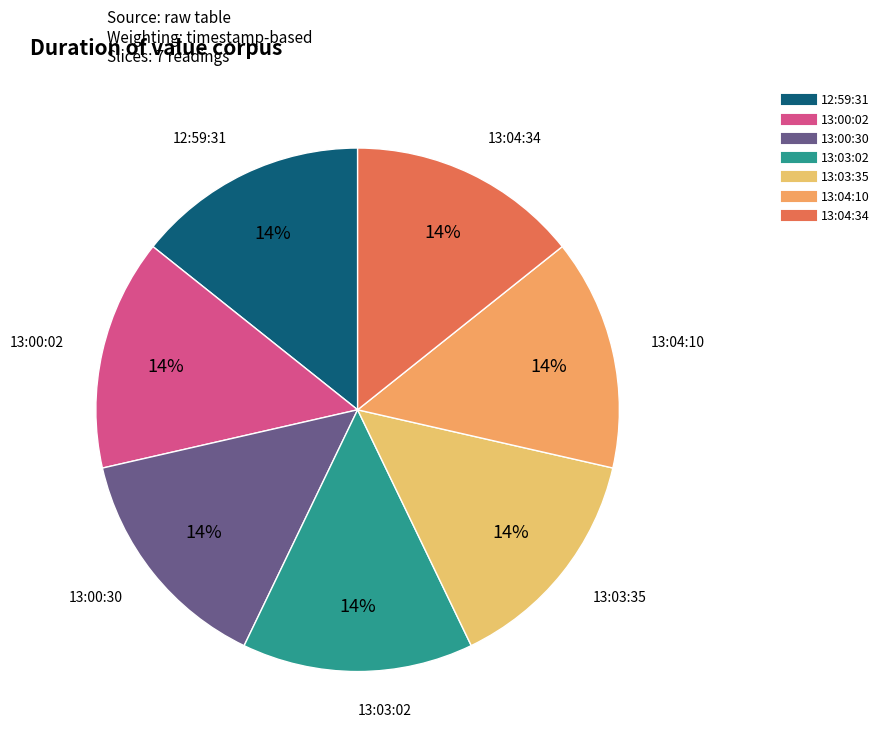

Which category has the smallest portion of the pie?

2023-03-13T13:03:35.155Z